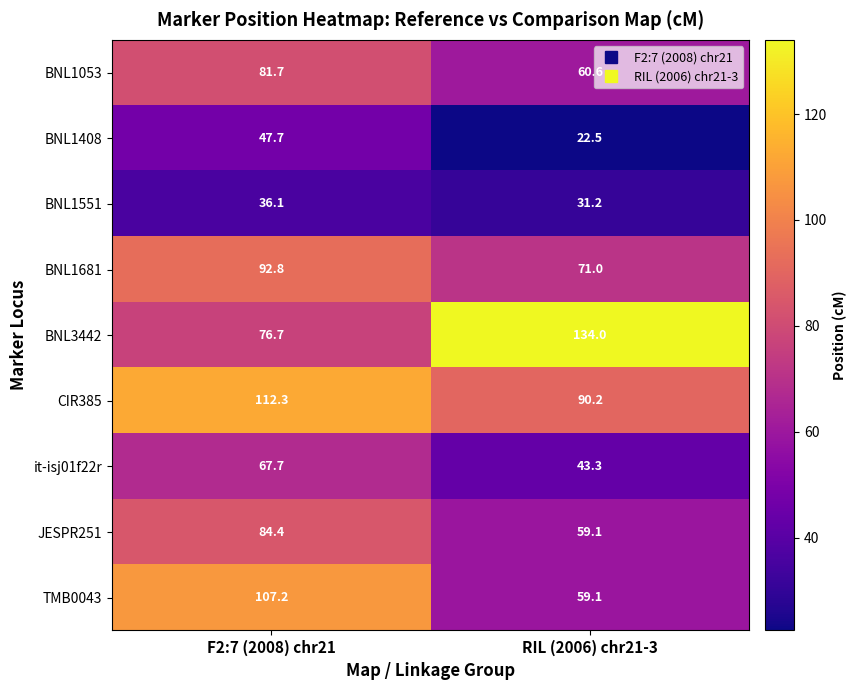

Read the BNL1408 value at F2:7 (2008) chr21.

47.7